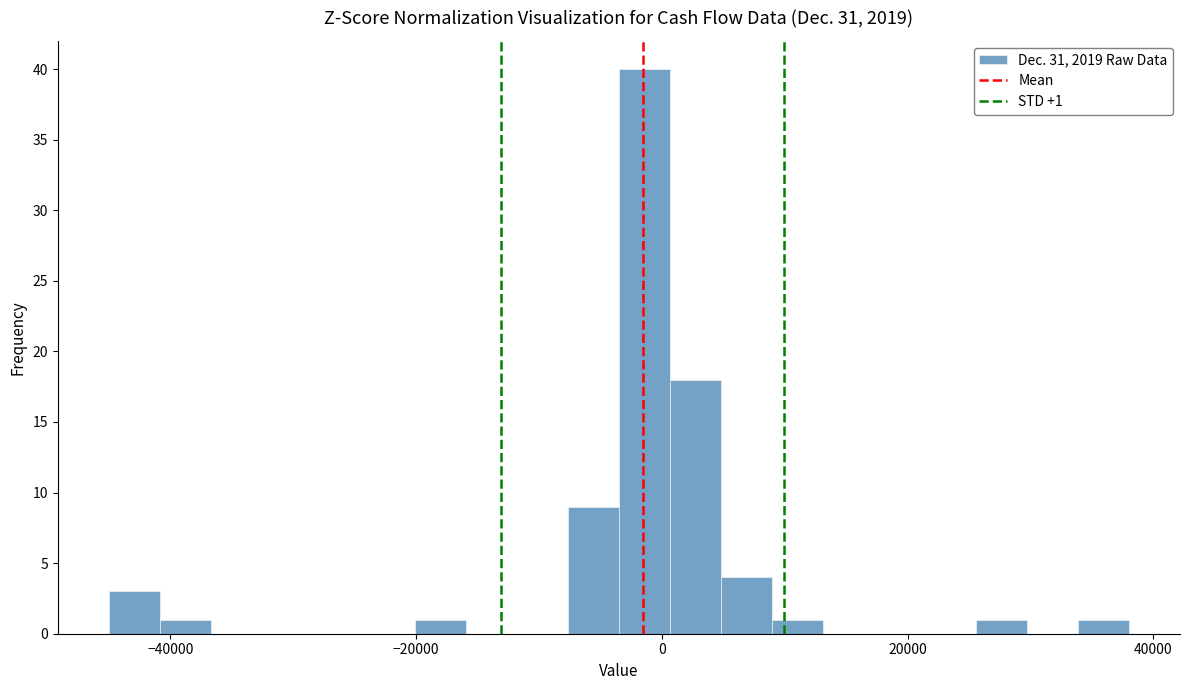

Around what value on the x-axis is the tallest bar? Give the approximate position of its centre, as read against the axis.

-2000